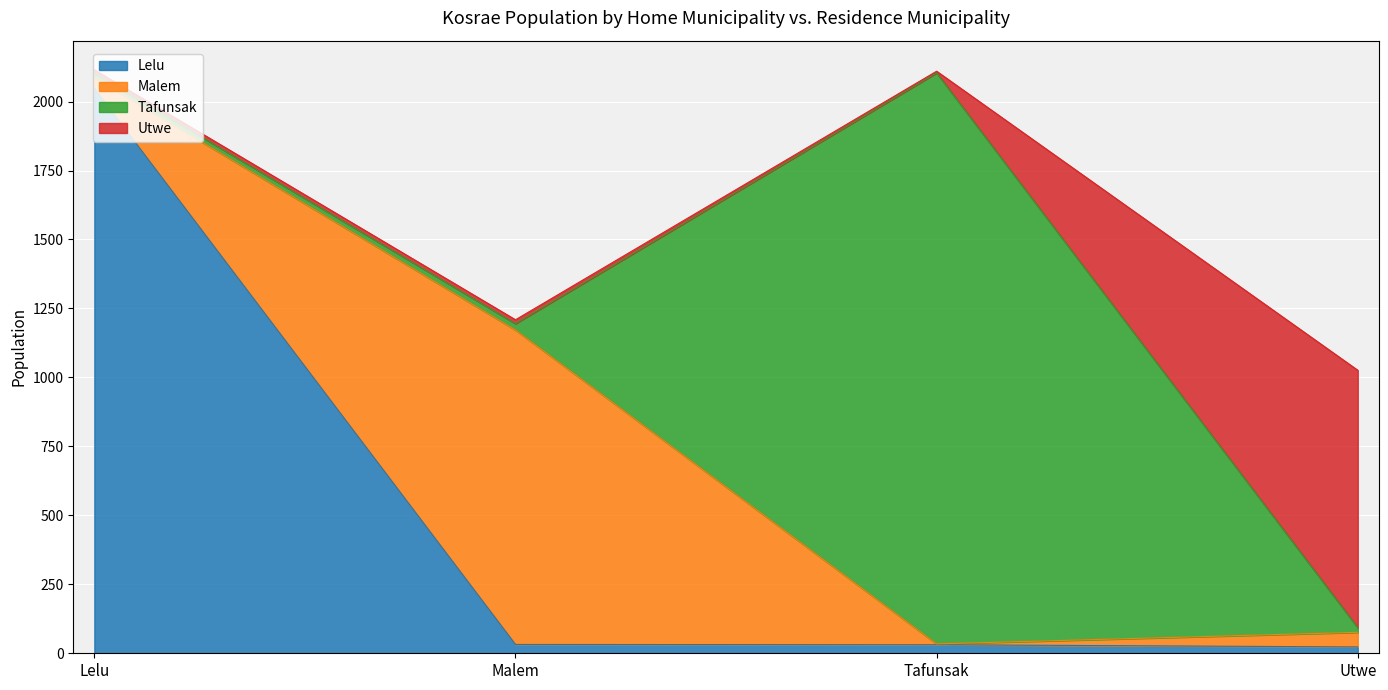

Reading right to left, what are all the values shown in this chart?

Lelu: 23	31	32	2048
Malem: 53	3	1140	39
Tafunsak: 17	2070	23	16
Utwe: 933	6	14	12